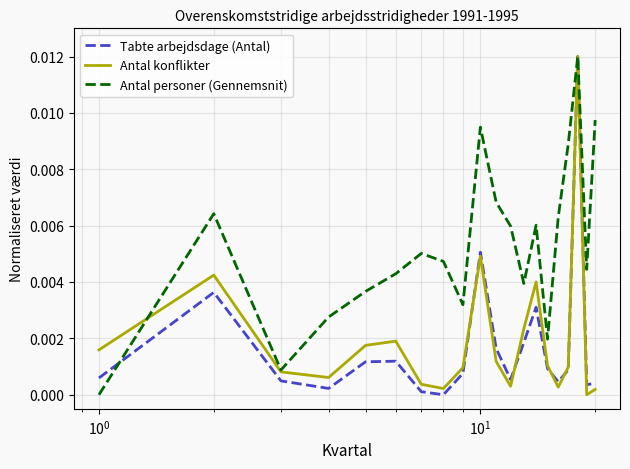

Which series has the largest total across all categories?

Antal personer (Gennemsnit)